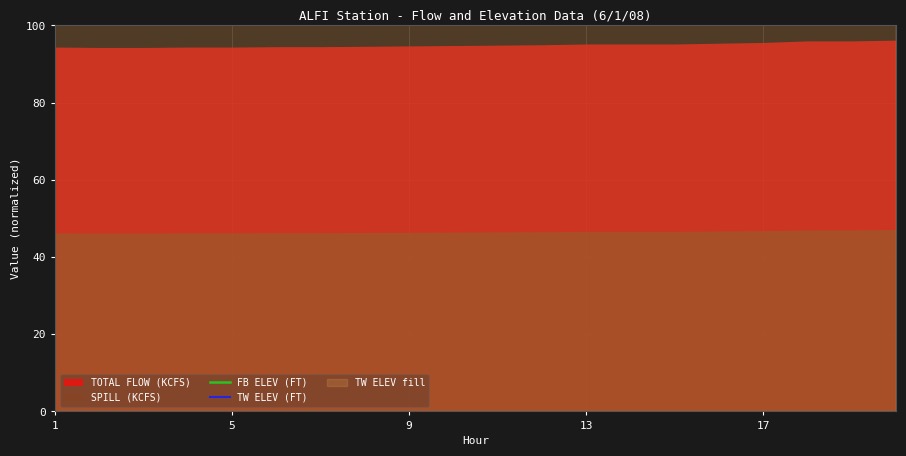

True or false: FB ELEV (FT) has a value of 1080.0 at 6.

True